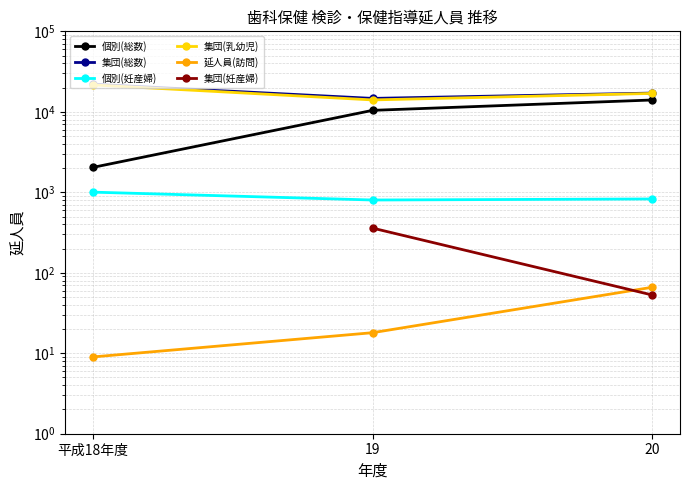

Is the value of 個別(妊産婦) at 平成18年度 greater than the value of 個別(総数) at 19?

No